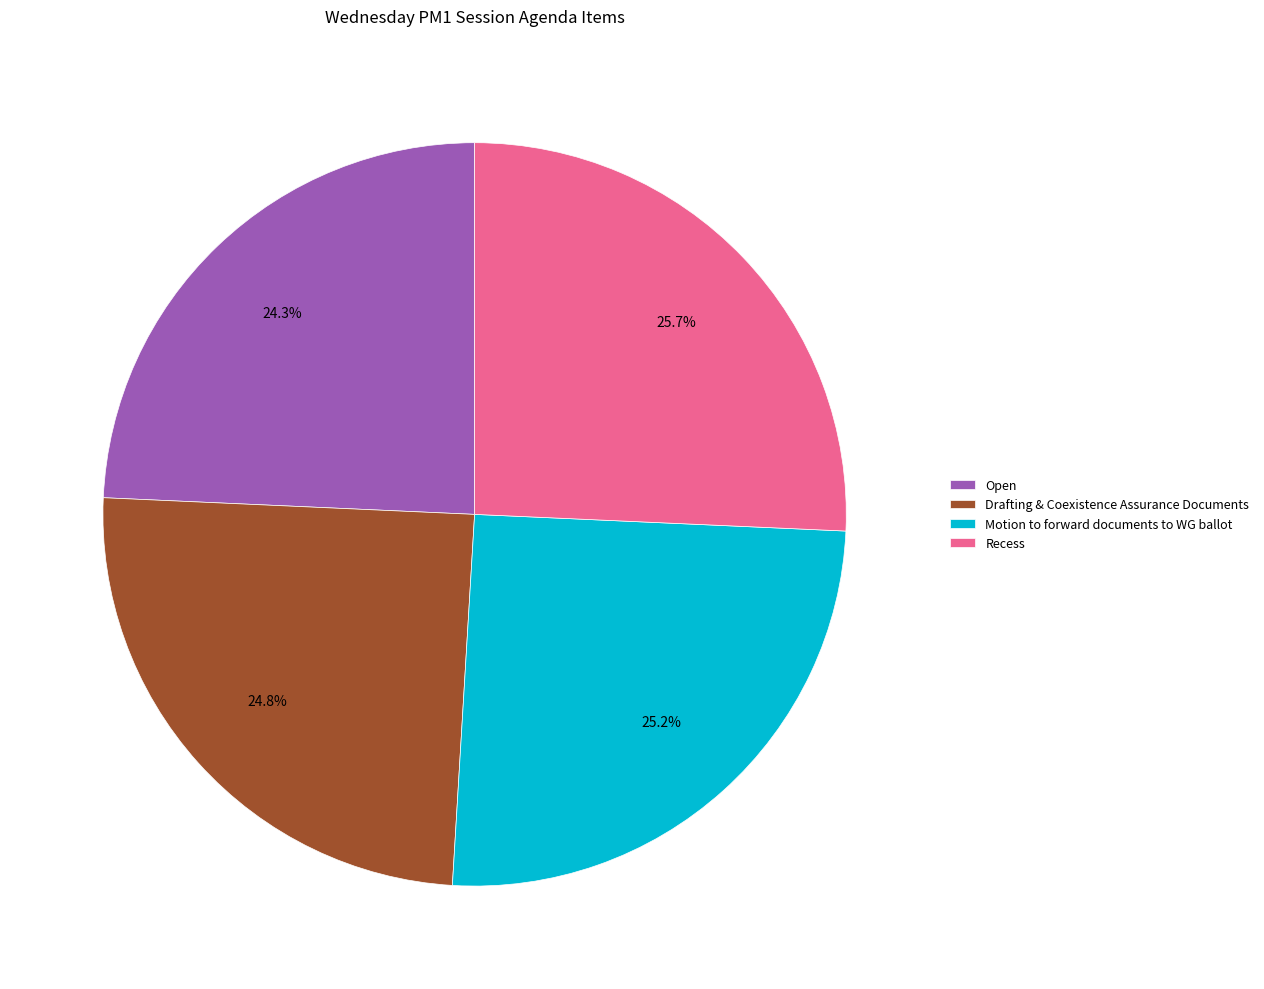

What is the ratio of the value at Drafting & Coexistence Assurance Documents to the value at Motion to forward documents to WG ballot?

1.0